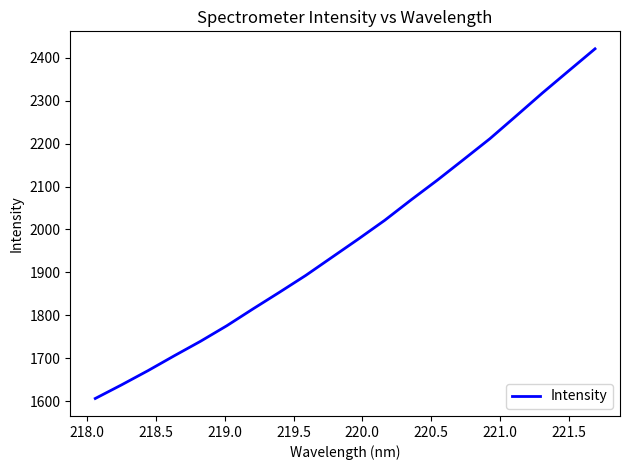

What is the difference between the maximum and minimum values?

815.2